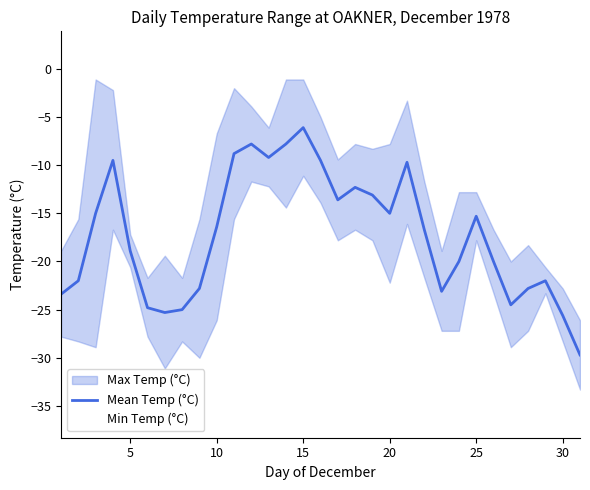

At which label does Mean Temp (°C) reach its peak?

15